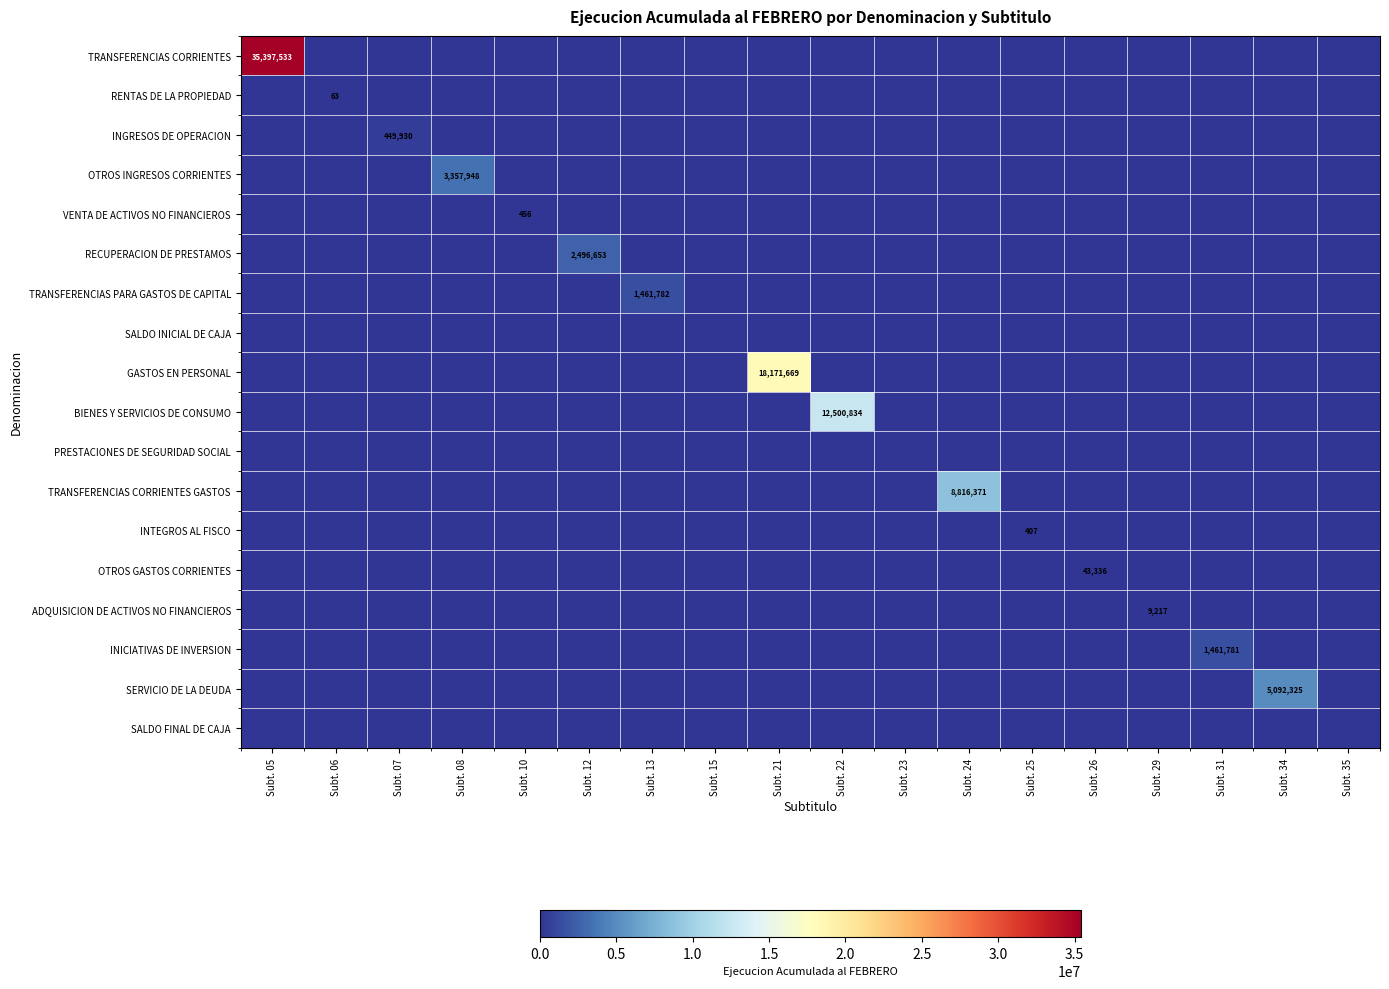

What is the difference between the maximum and minimum values in the OTROS GASTOS CORRIENTES series?

43336